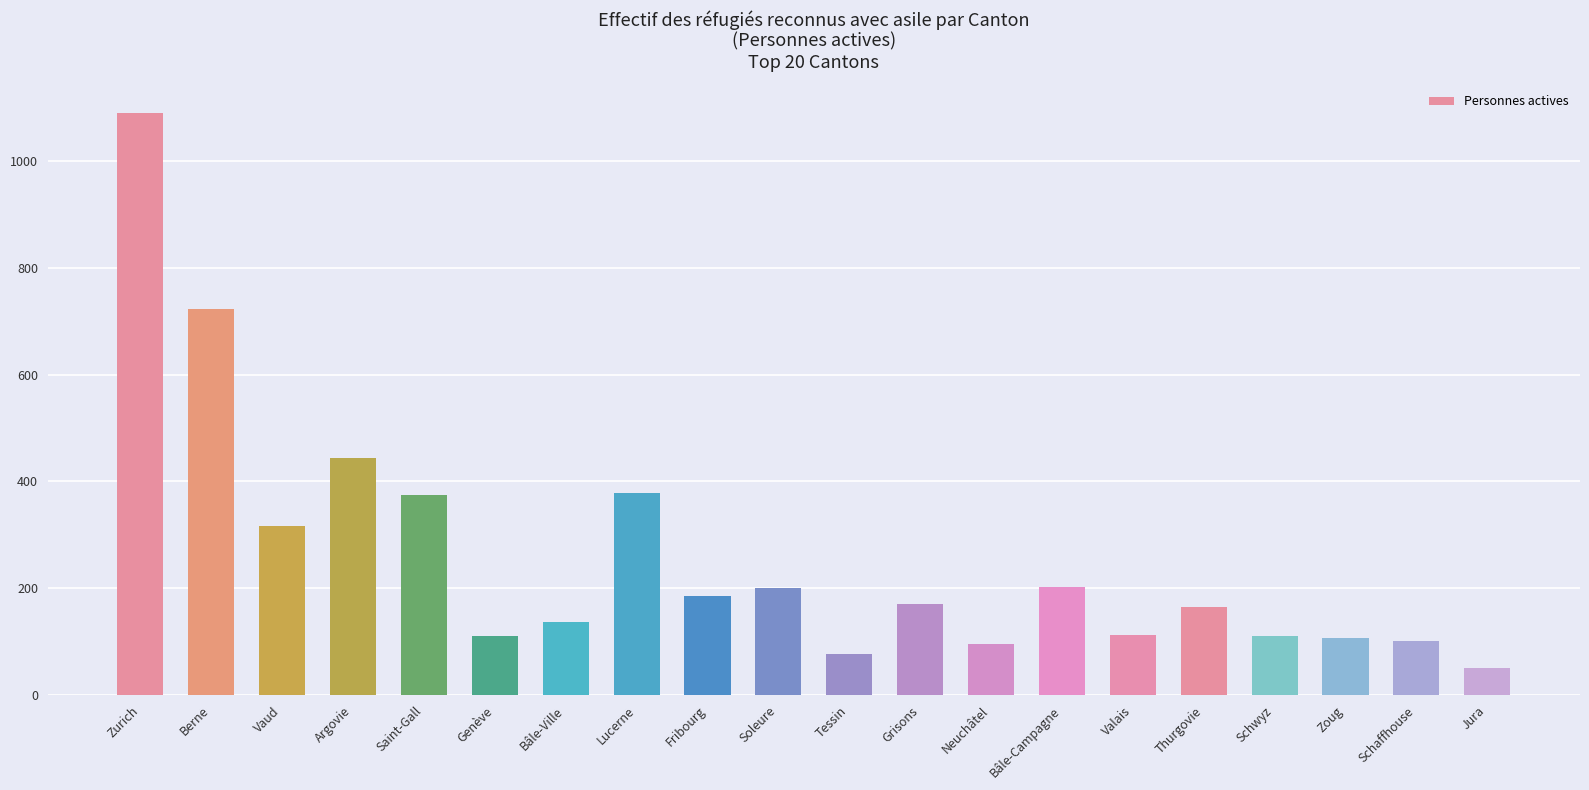

At which label is the value closest to 569?

Argovie